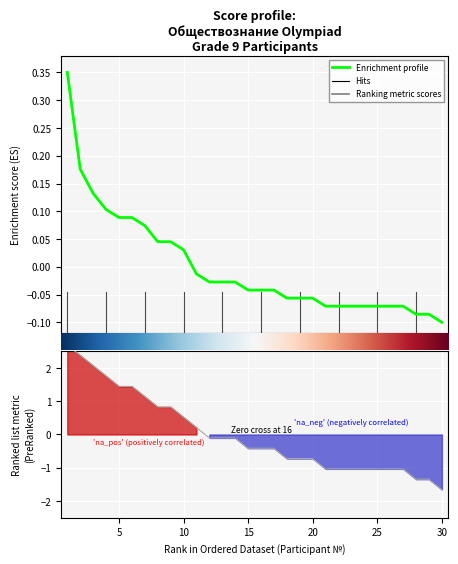

How many times do Enrichment profile and Ranking metric scores cross each other?

1